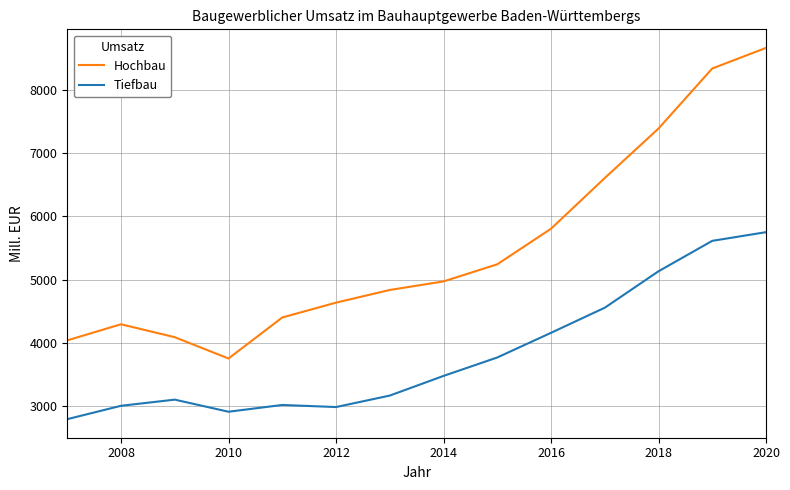

Which series has the largest total across all categories?

Hochbau